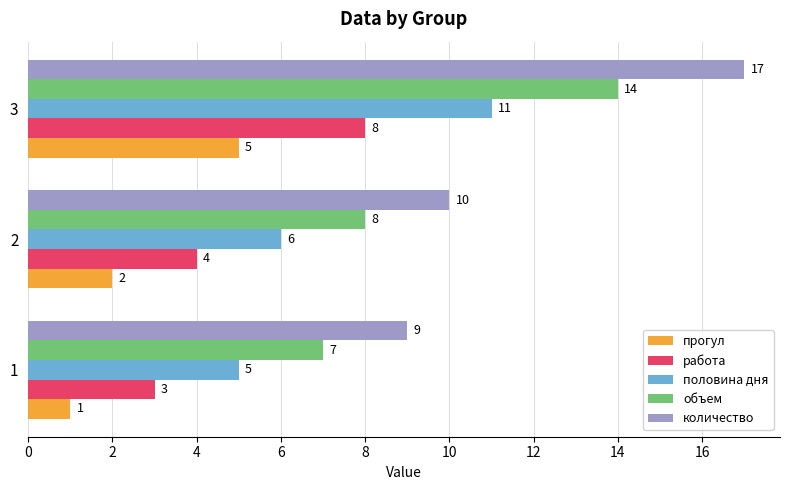

How many работа values are between 3 and 8?

3